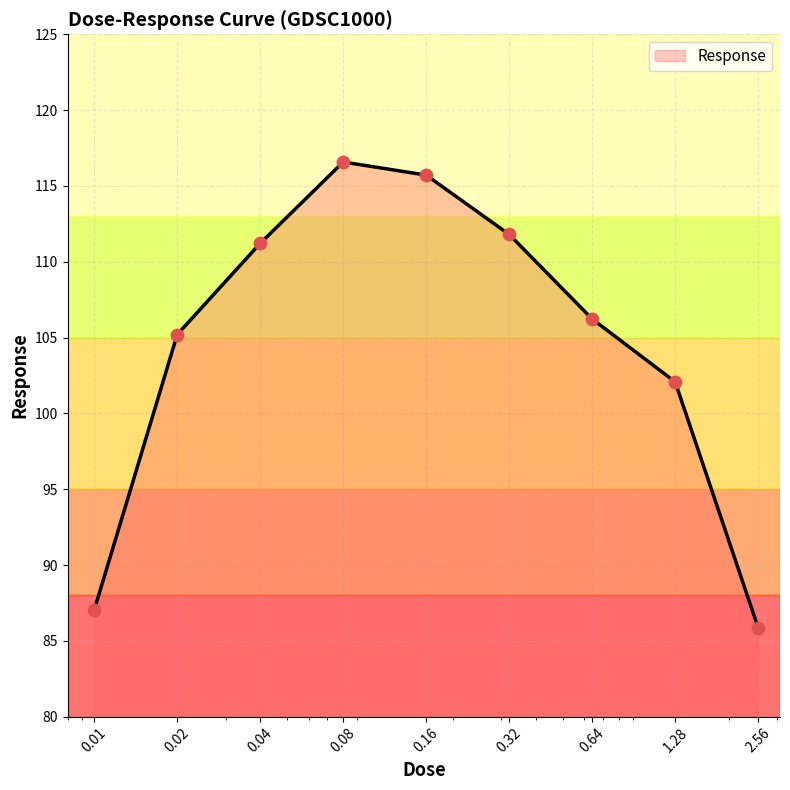

What is the difference between the maximum and minimum values?

30.7